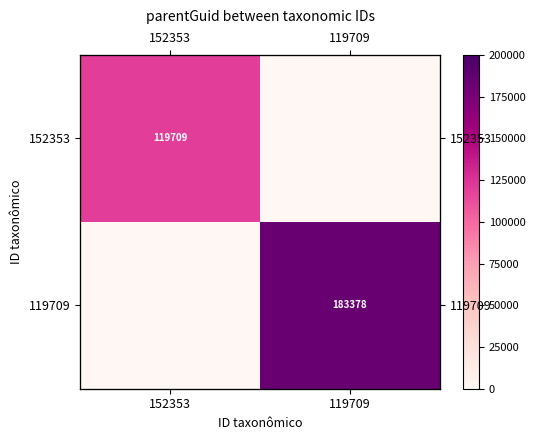

Which series has the widest spread of values?

119709